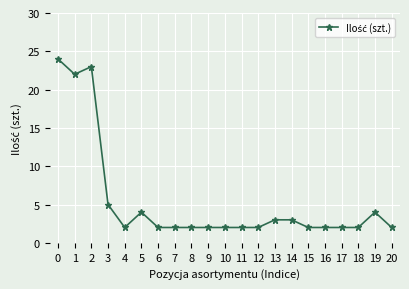

True or false: there are more than 1 points higher than both neighbors.

True